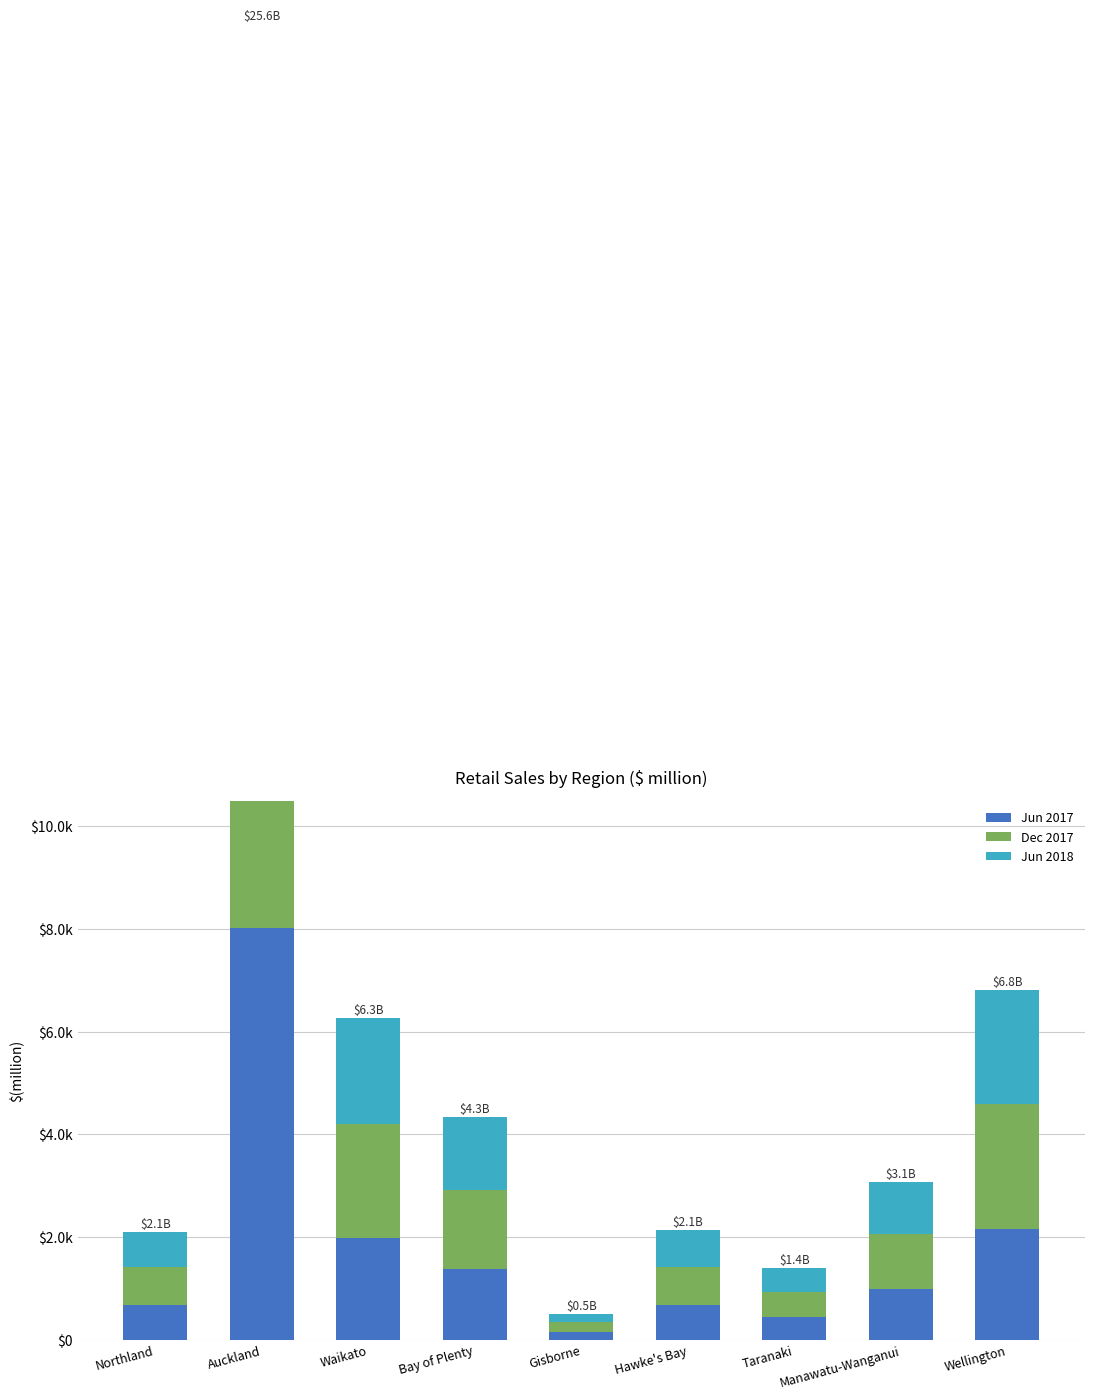

At which label is Dec 2017 closest to 4709?

Wellington